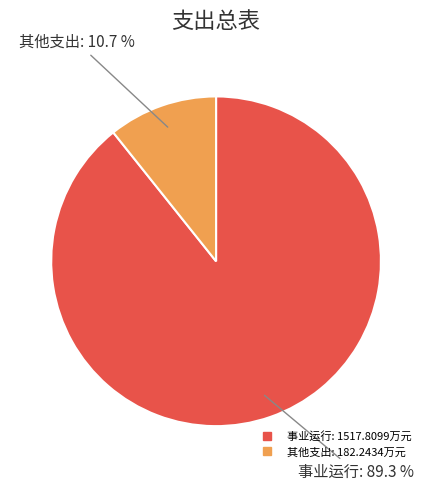

Is there a majority slice in this chart?

Yes